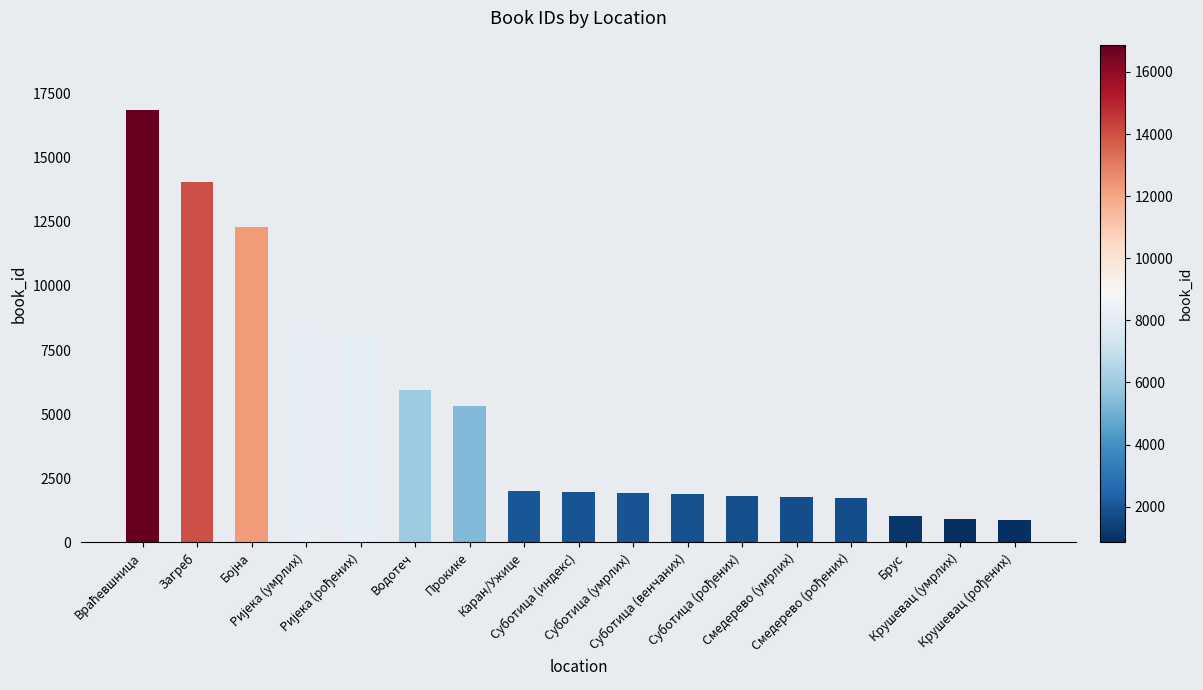

What is the value of the 17th bar from the left?

851